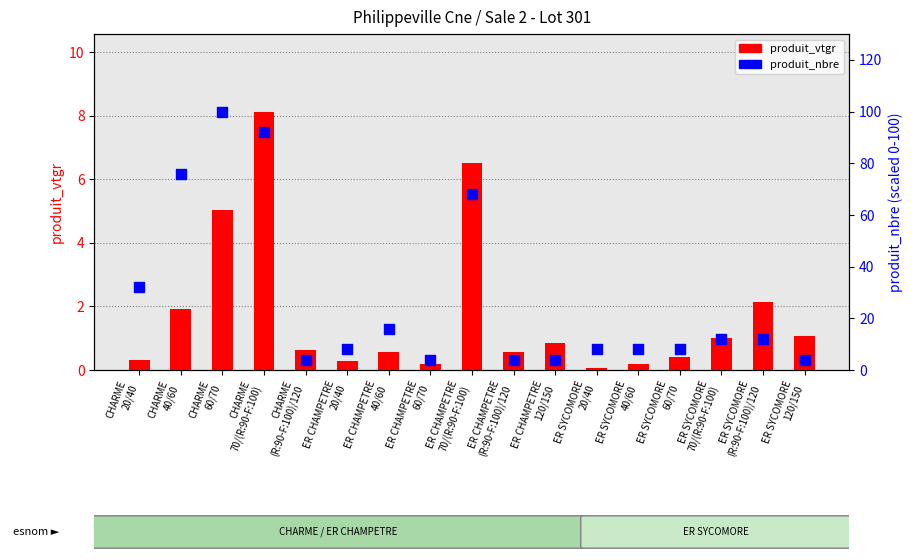

Is the value of produit_nbre at ER CHAMPETRE
(R:90-F:100)/120 greater than the value of produit_vtgr at ER SYCOMORE
(R:90-F:100)/120?

Yes